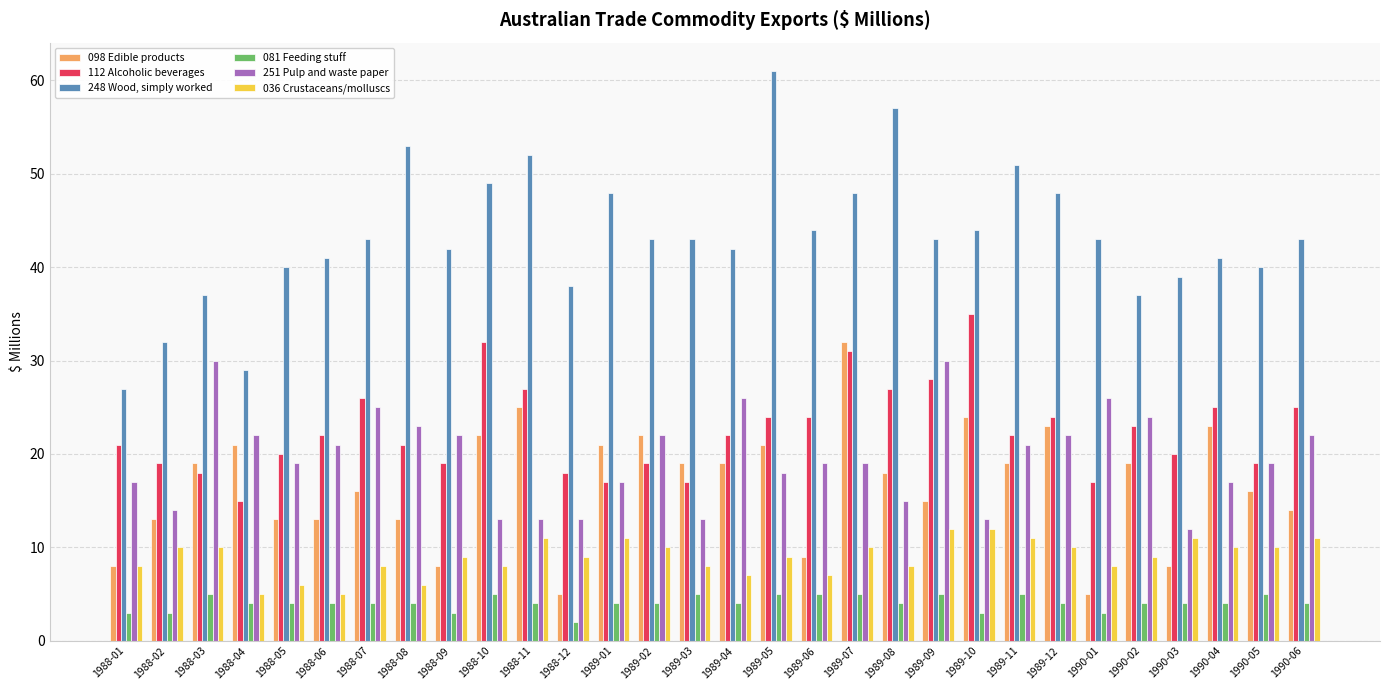

What is the difference between the highest and lowest values at 1989-12?

44